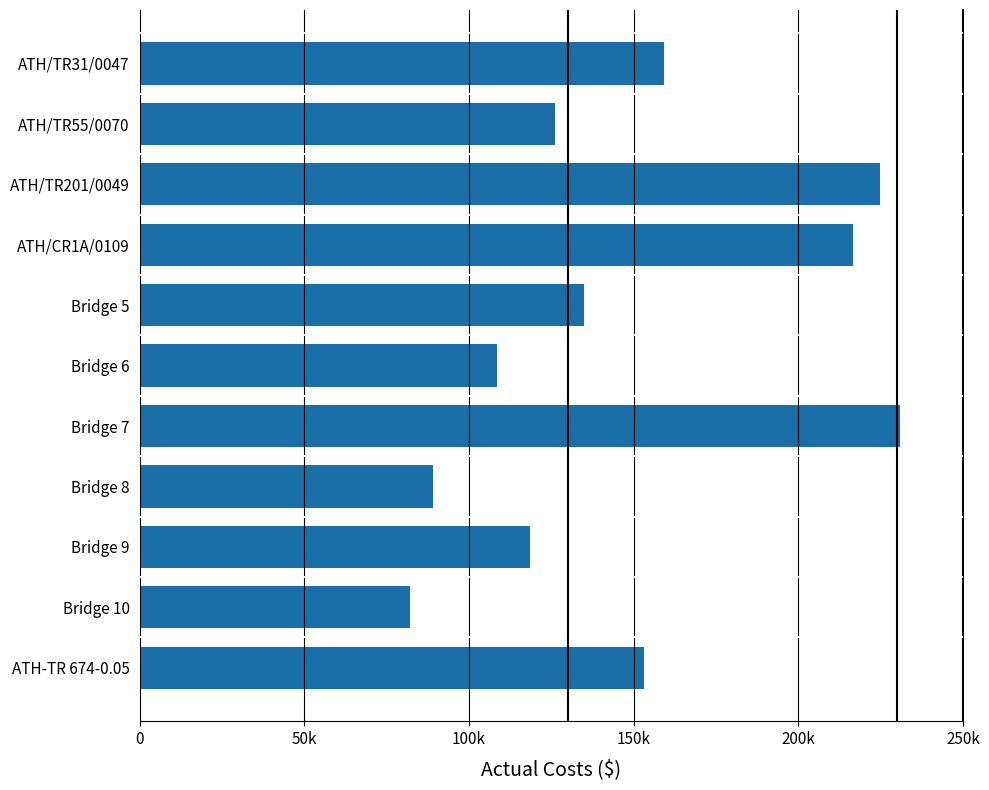

Are the bars grouped side by side (vs. stacked)?

No